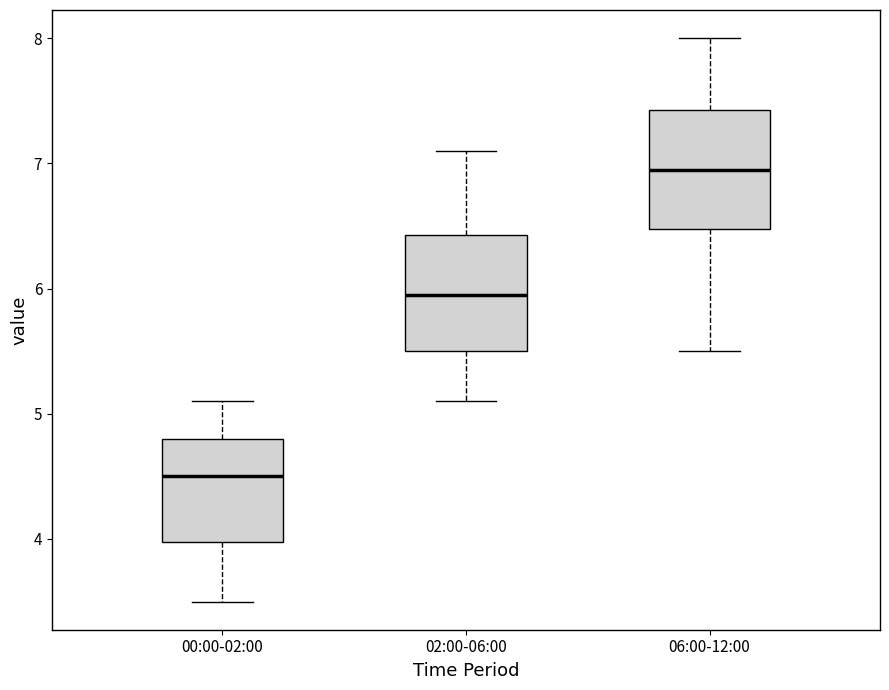

Reading left to right, transcribe this box plot: for each box, give where its median line is, the range the box spans, and where its two whiskers end, as read against the y-axis. The values are not printed on the chart, so give them approximately, as read against the axis.

00:00-02:00: median 4.5, box 4.0 to 4.8, whiskers 3.5 to 5.1
02:00-06:00: median 6.0, box 5.5 to 6.4, whiskers 5.1 to 7.1
06:00-12:00: median 7.0, box 6.5 to 7.4, whiskers 5.5 to 8.0